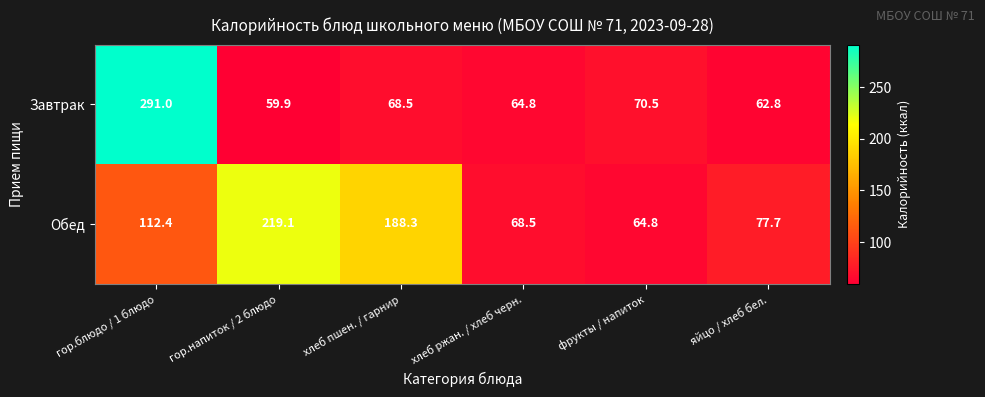

Which category has the highest value across all series?

гор.блюдо / 1 блюдо